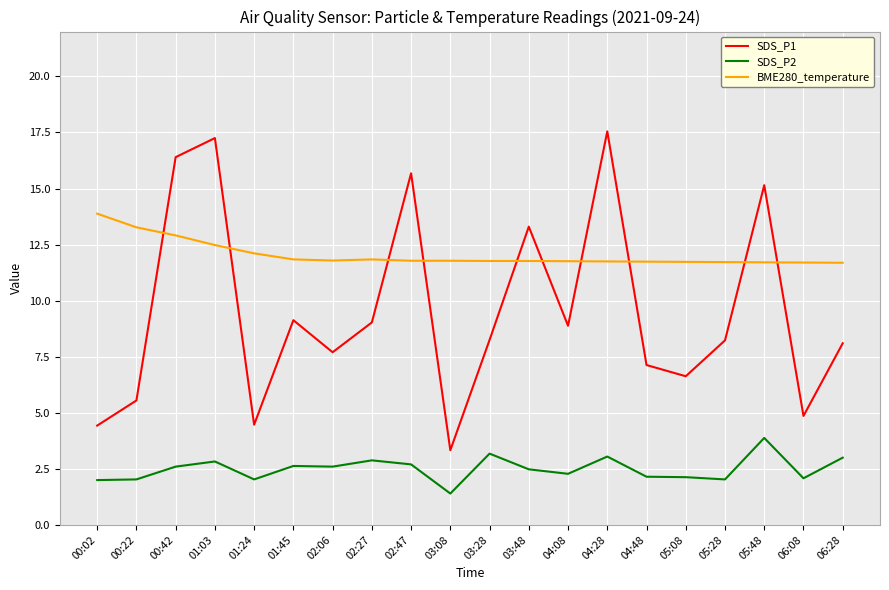

Which series has the largest range (max minus min)?

SDS_P1